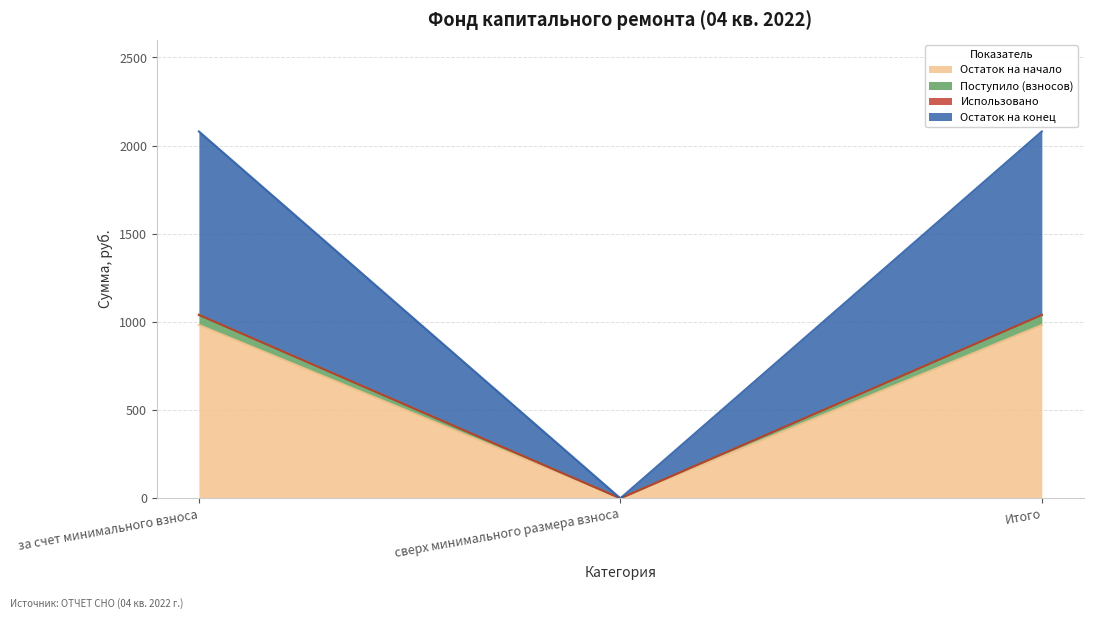

List the labels in order of Остаток на начало value, largest first.

за счет минимального взноса, Итого, сверх минимального размера взноса